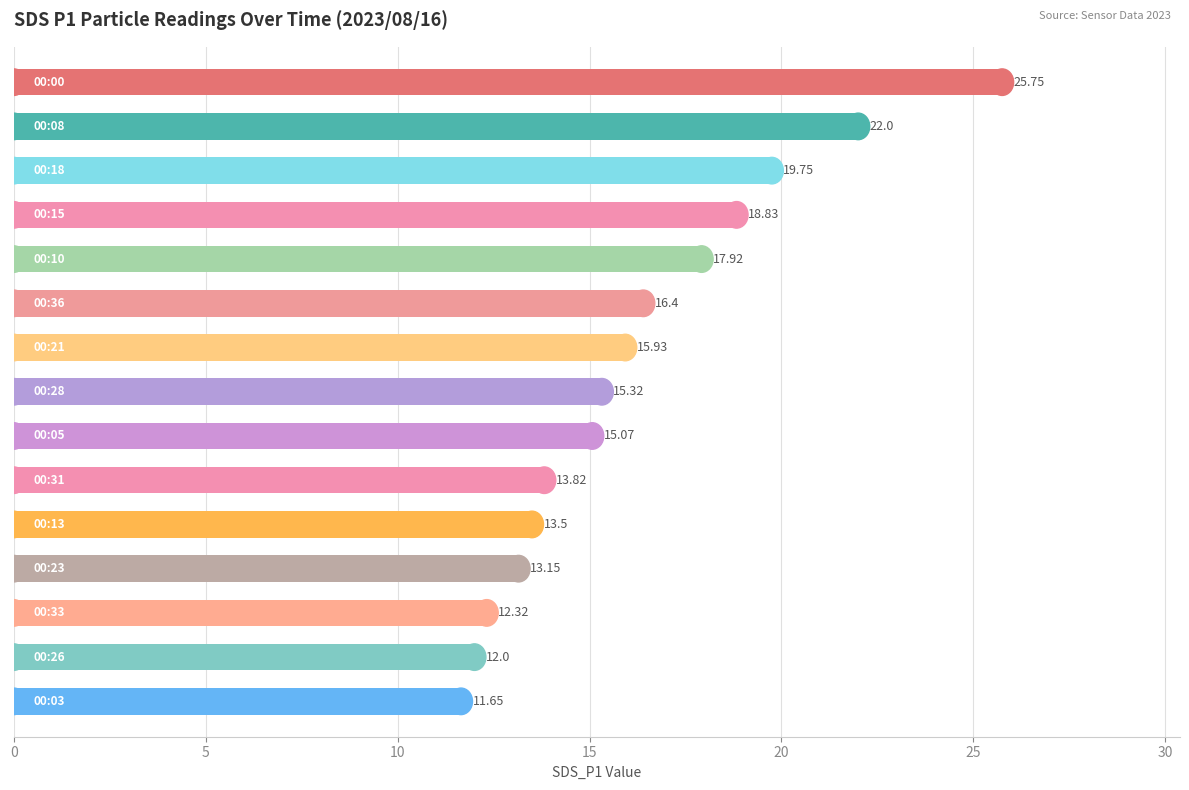

What is the average value?

16.2